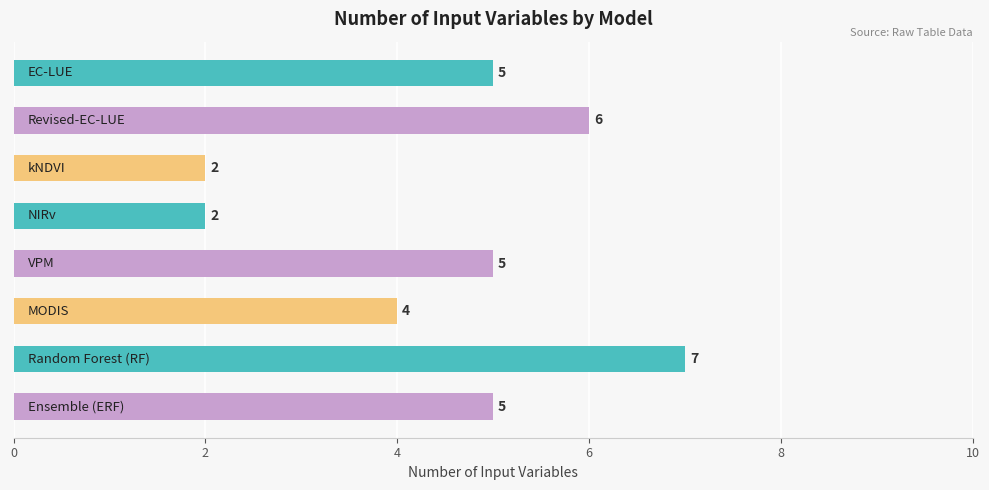

What is the difference between the maximum and minimum values?

5